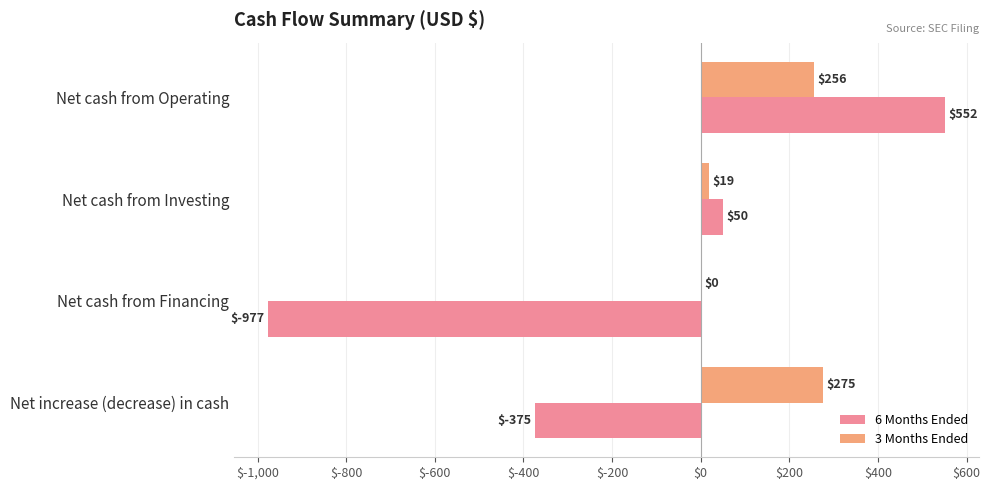

Where is 3 Months Ended nearest to the value 137?

Net cash from Investing